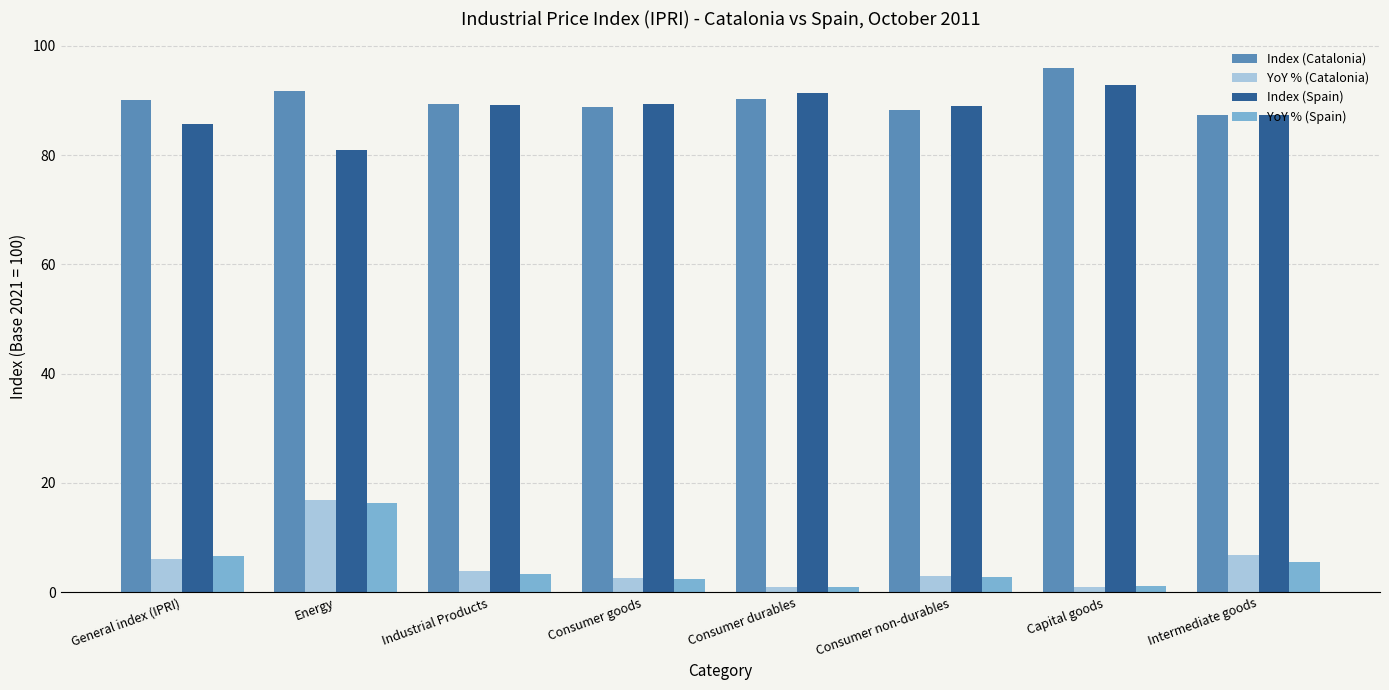

Which category has the lowest value in the Index (Spain) series?

Energy